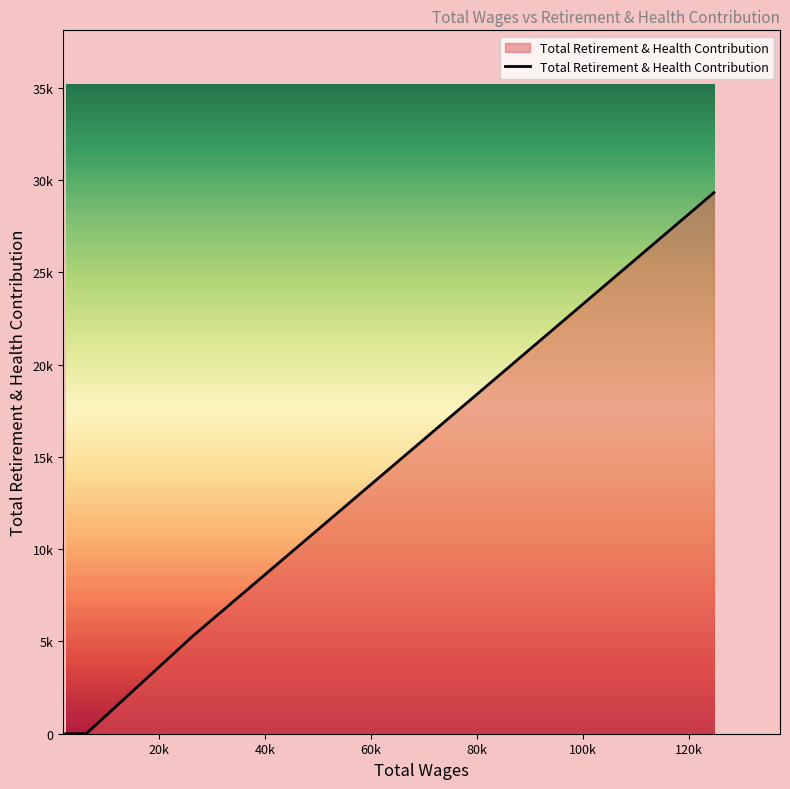

Does the chart have visible grid lines?

No